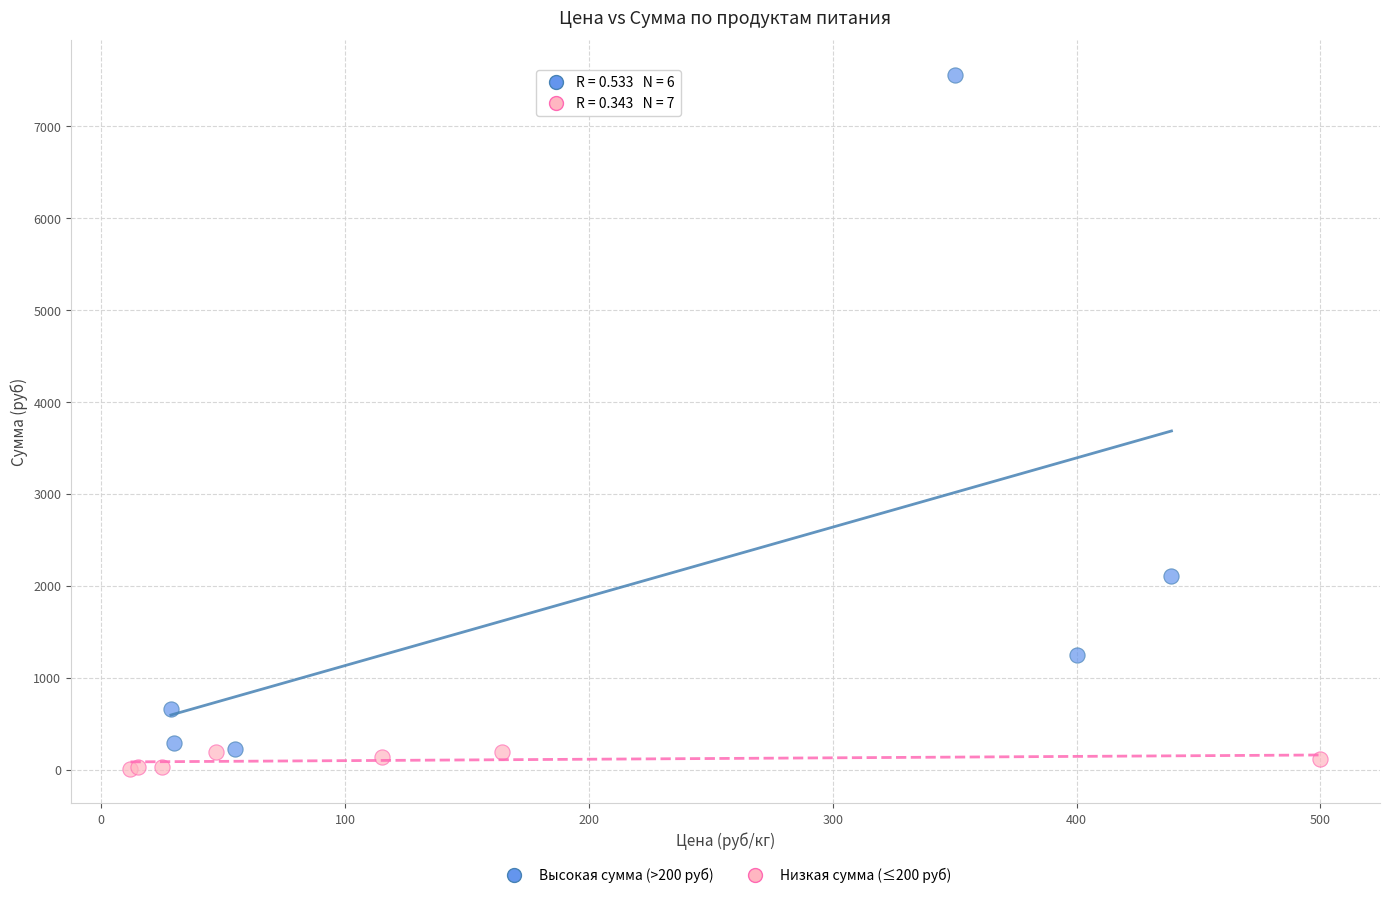

Which series reaches the maximum Y coordinate?

Высокая сумма (>200 руб)